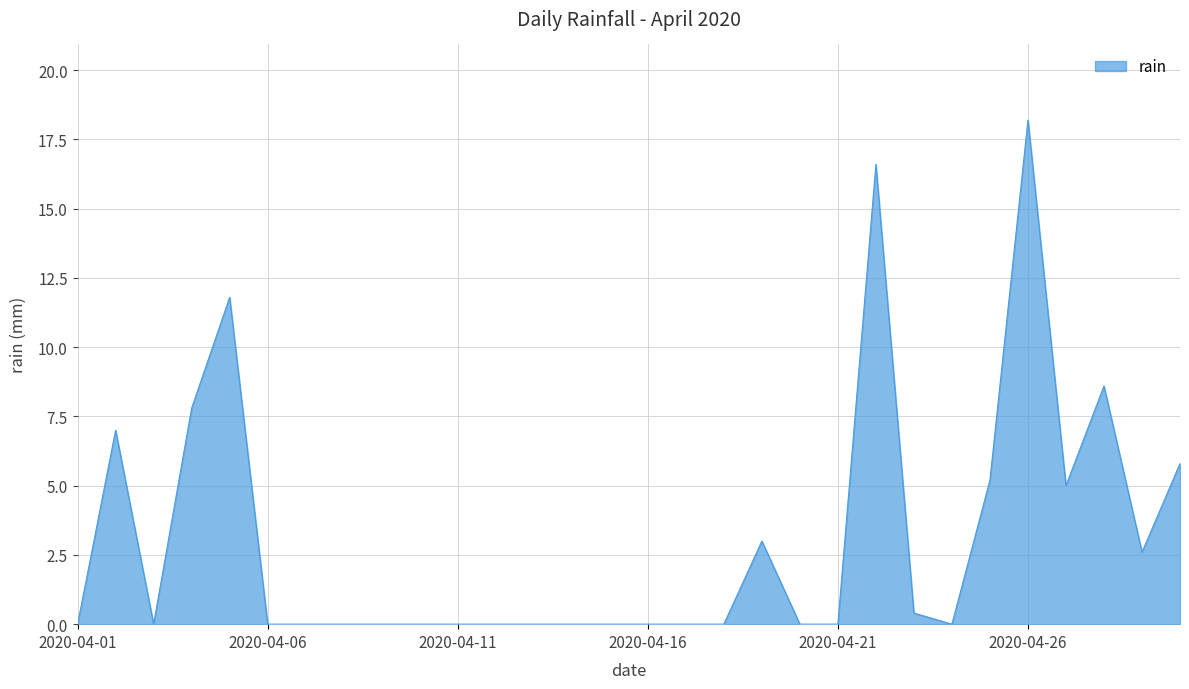

What is the maximum value shown in the chart?

18.2